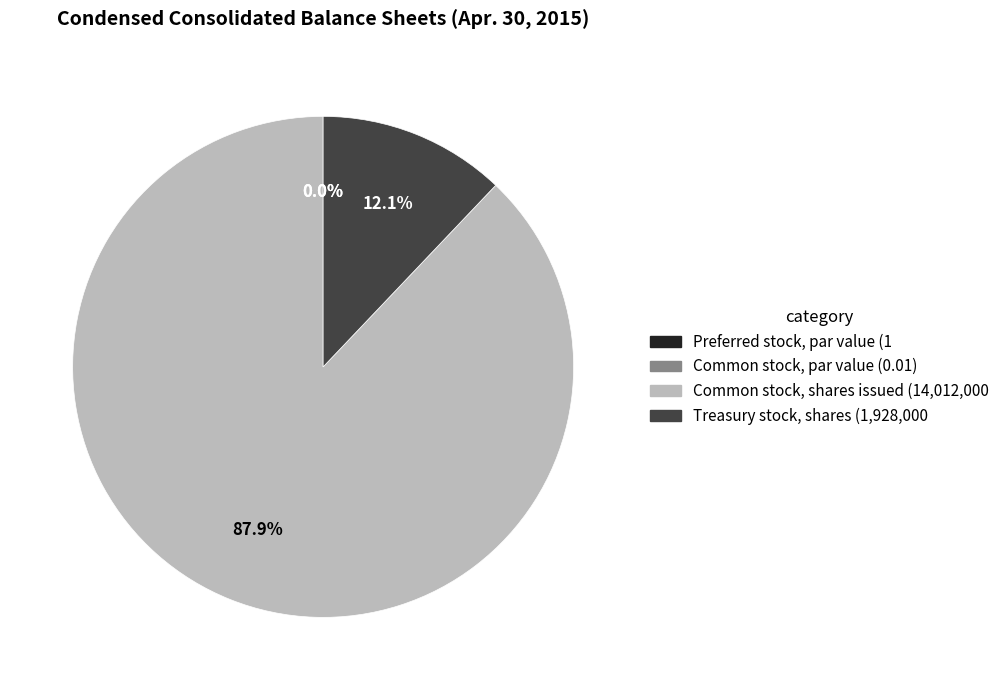

What percentage is NOT represented by Common stock, par value?

100.0%